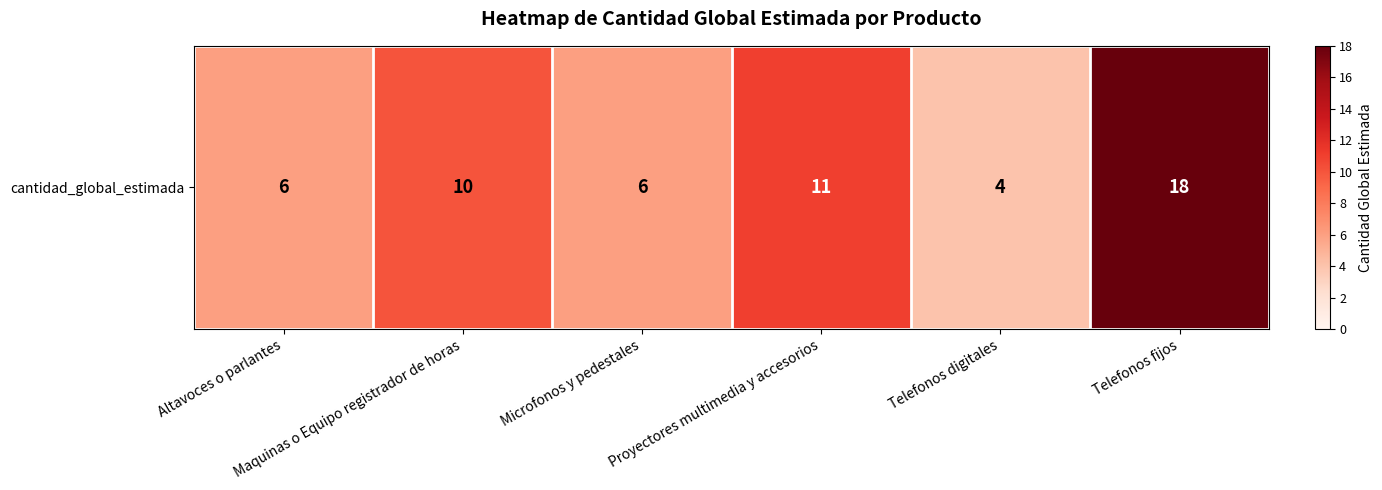

Where does the data first go above 10?

Proyectores multimedia y accesorios